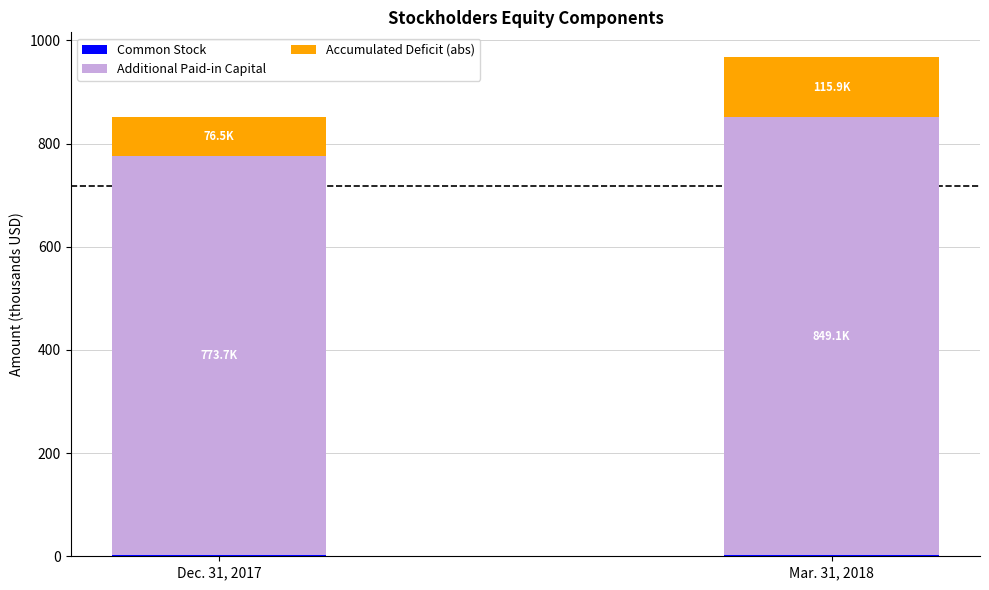

At which category is the sum across all series the highest?

Mar. 31, 2018